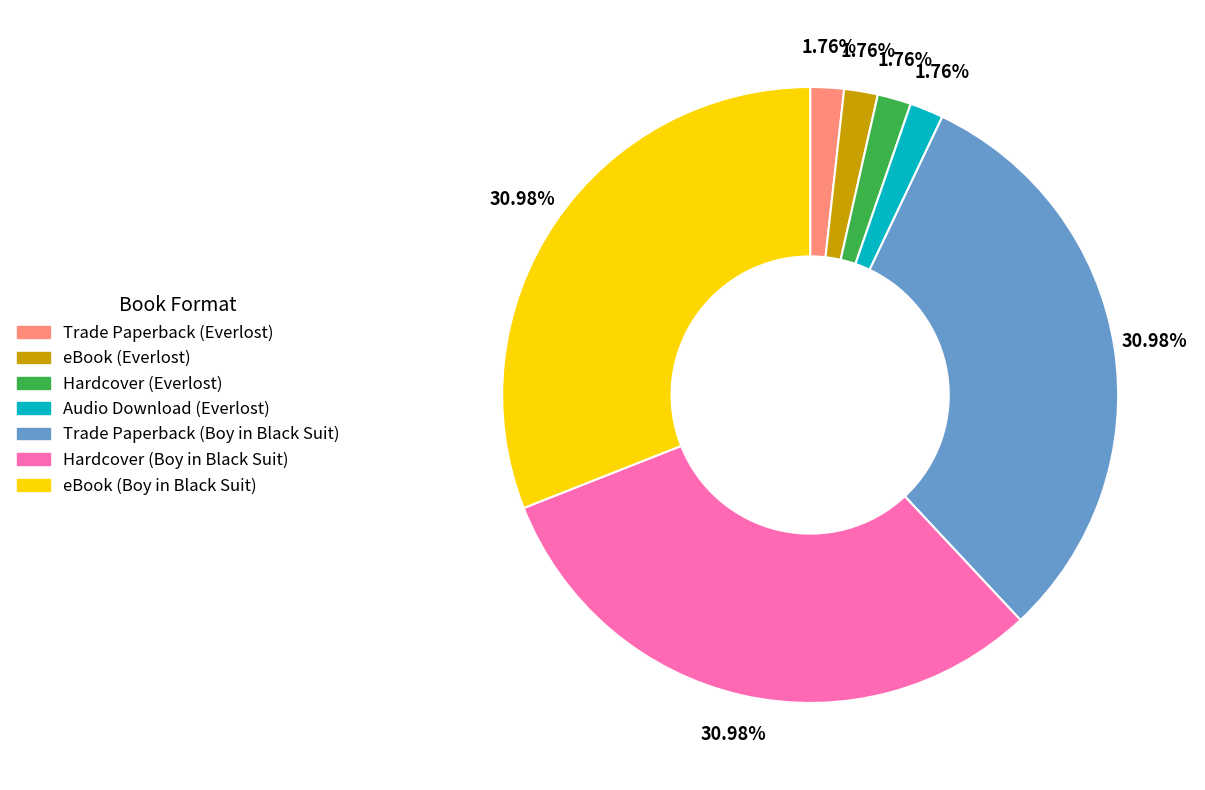

To the nearest percent, what percentage of the pie is eBook (Everlost)?

2%